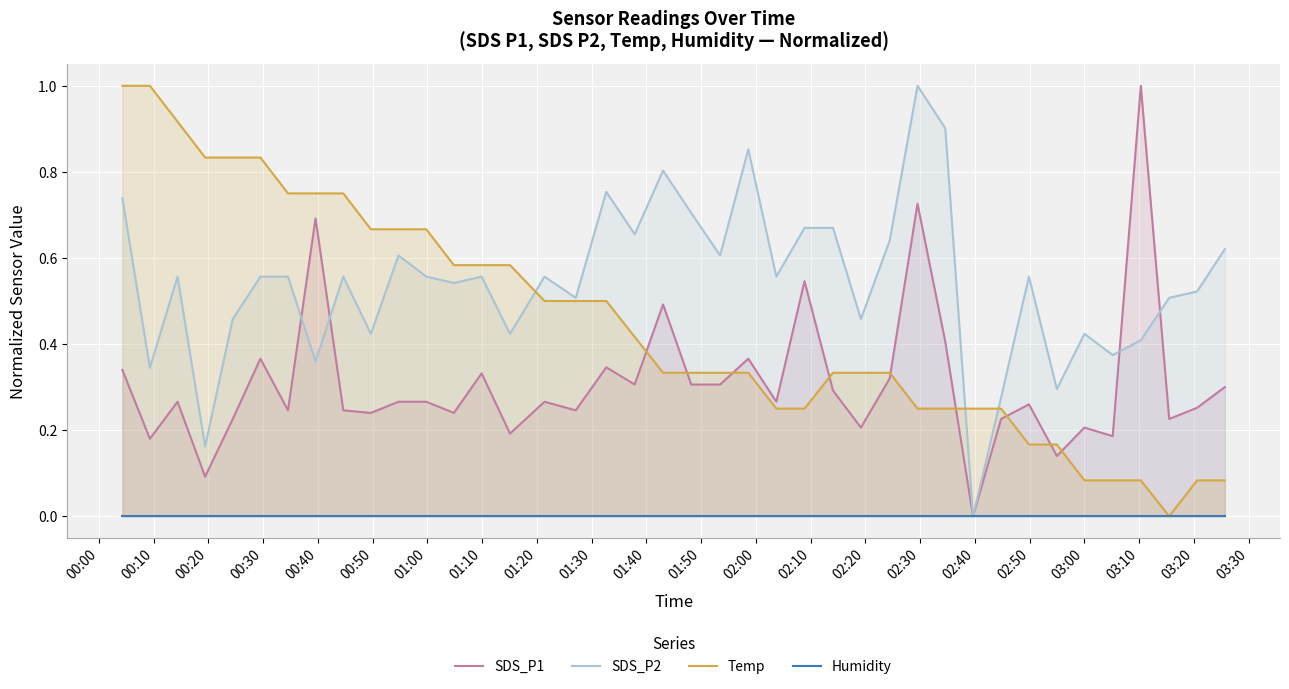

At how many categories does at least one series exceed 0?

40